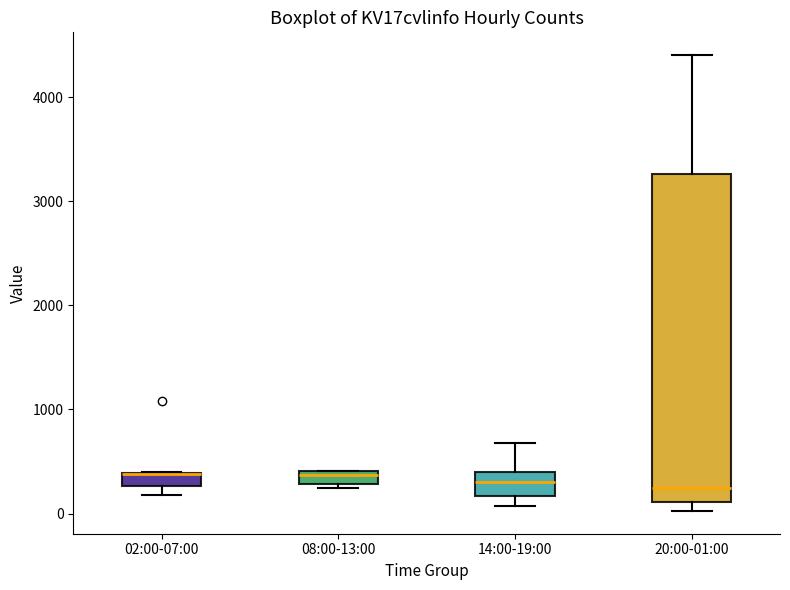

Which box is the tallest, from its lower edge to its upper edge?

20:00-01:00